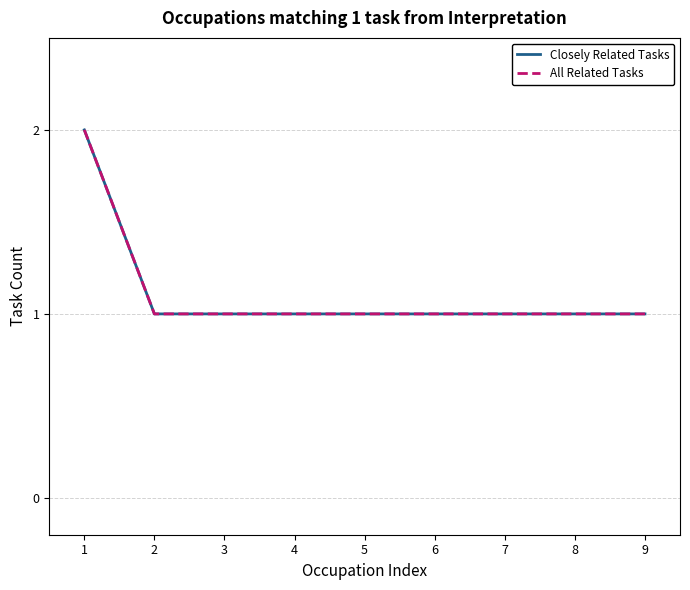

Is it true that All Related Tasks equals 2 at 8?

False